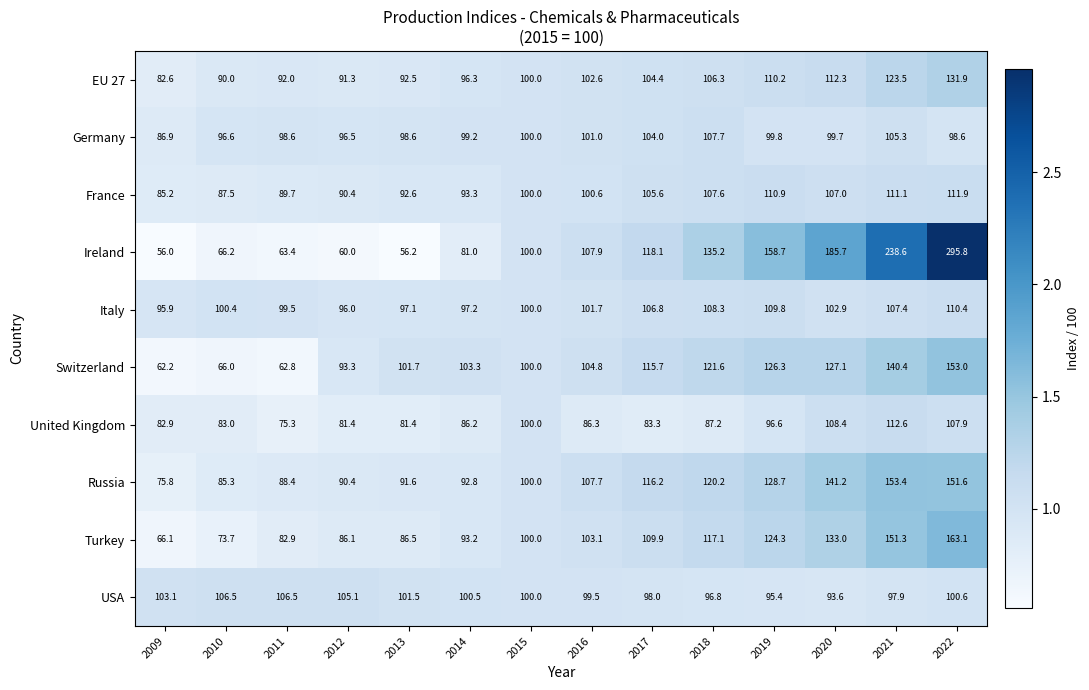

What is the sum of all Russia values?

1543.3